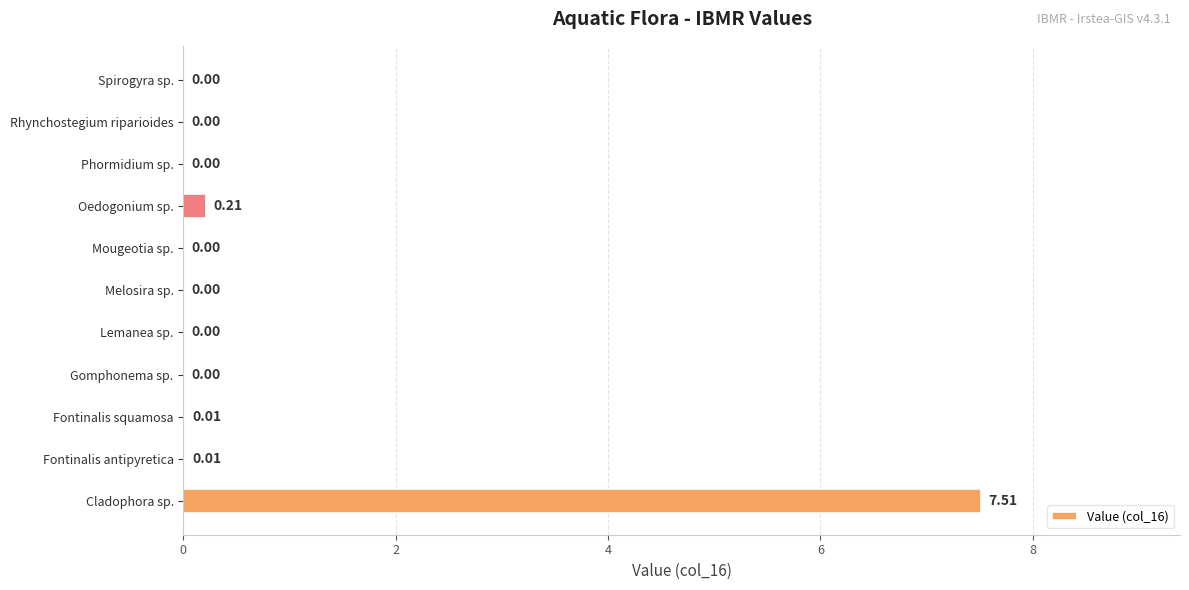

At which label is the value closest to 3?

Oedogonium sp.